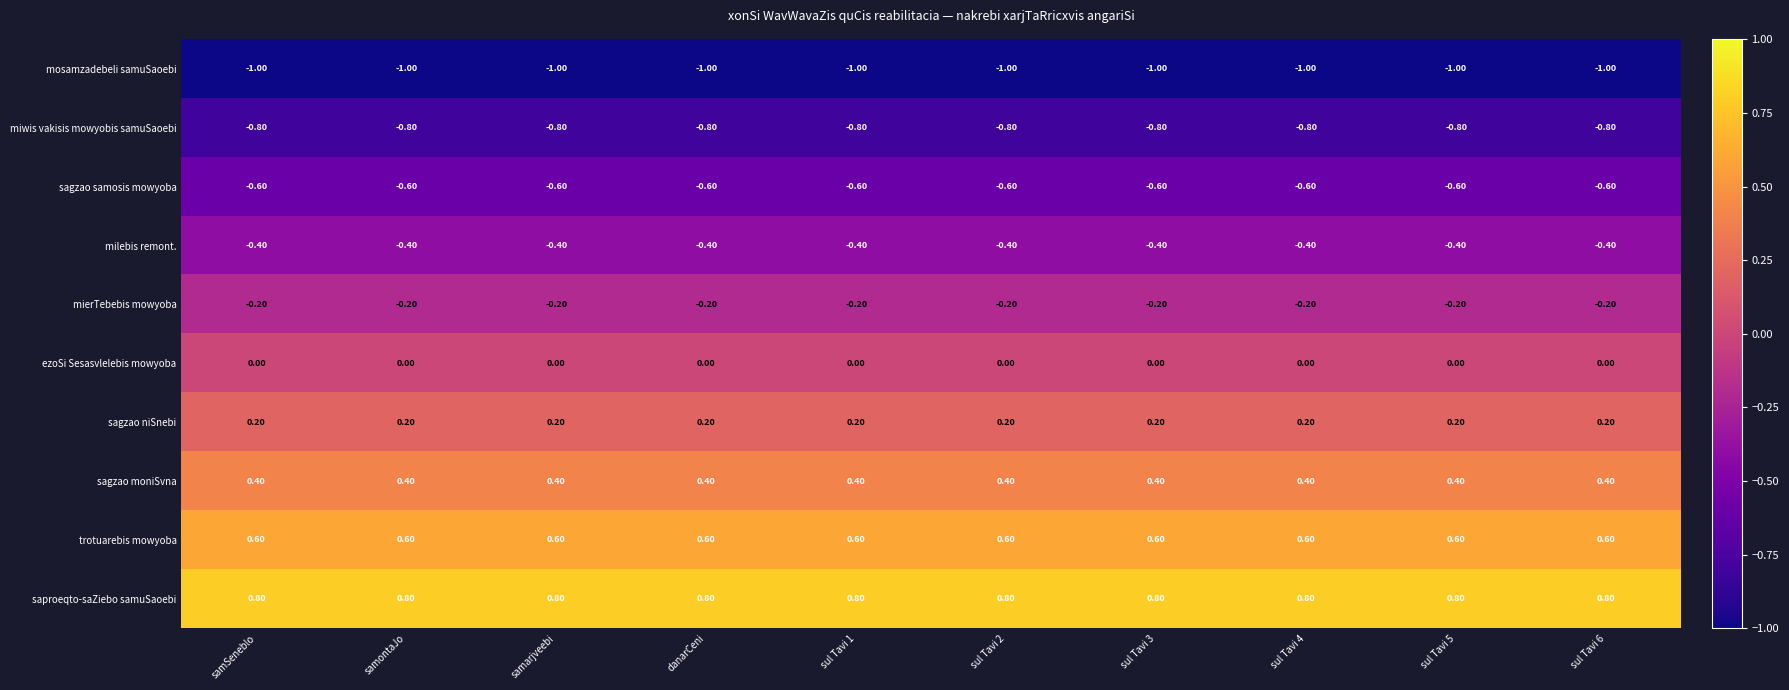

How many data points does each series have?

10